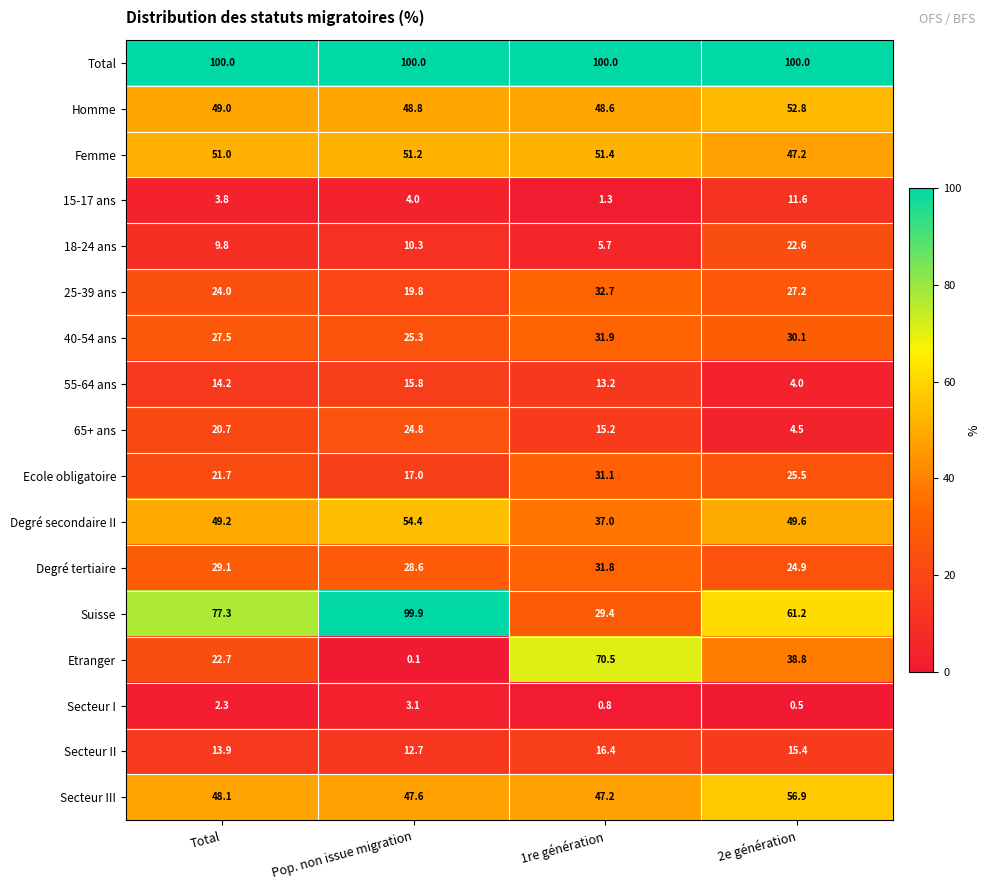

The value of 25-39 ans at Total is 6.4. True or false?

False